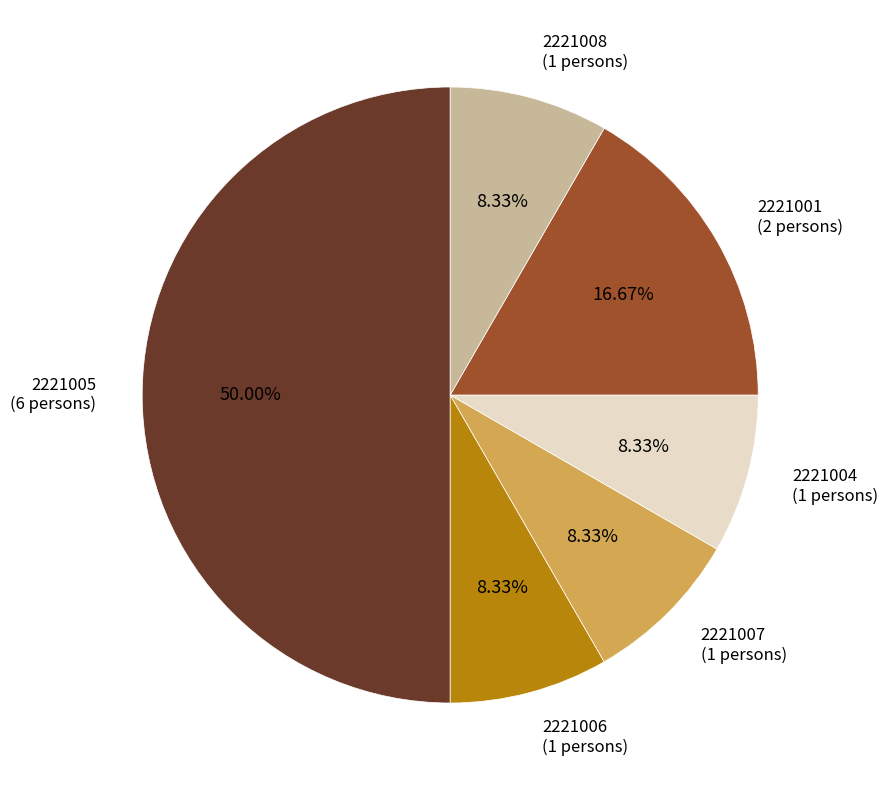

Approximately how many times larger is the value at 2221004 compared to 2221007?

1.0